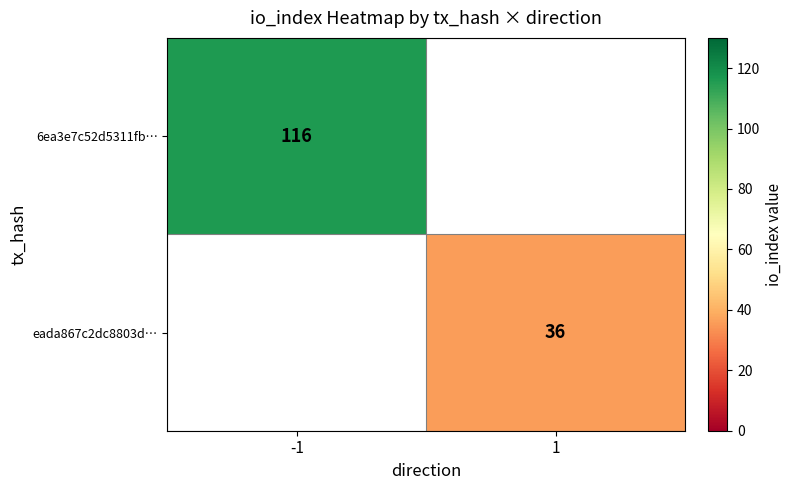

The value of eada867c2dc8803d… at 1 is 36. True or false?

True